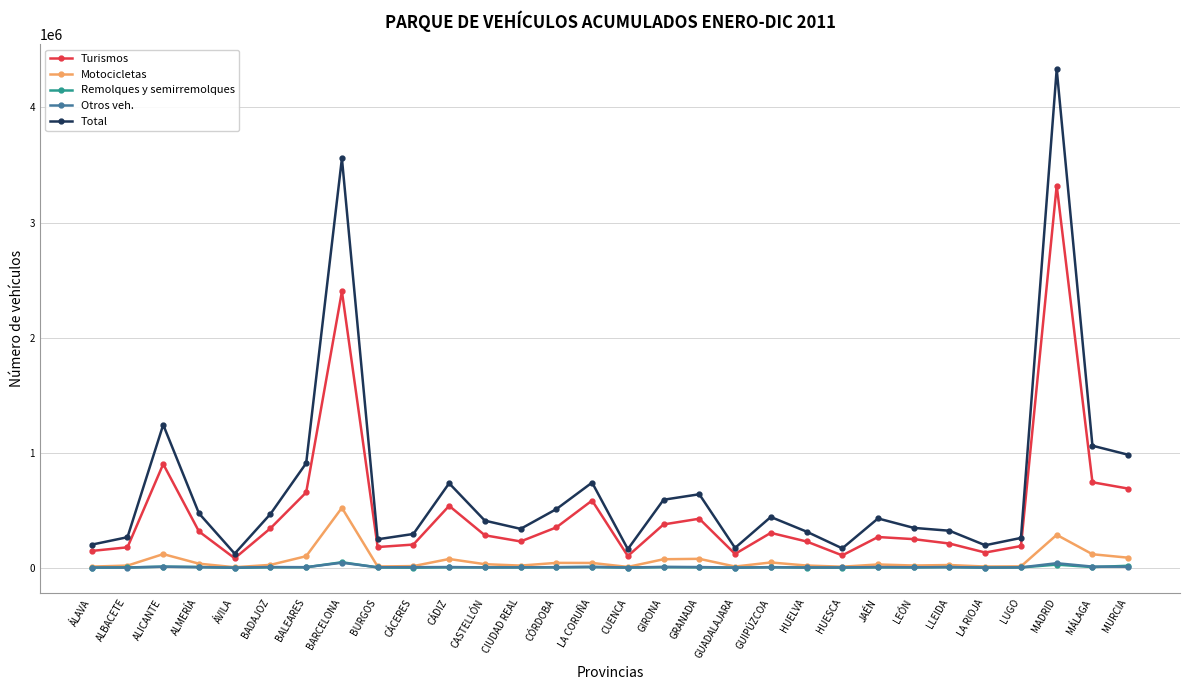

The value of Otros veh. at CIUDAD REAL is 6213. True or false?

True